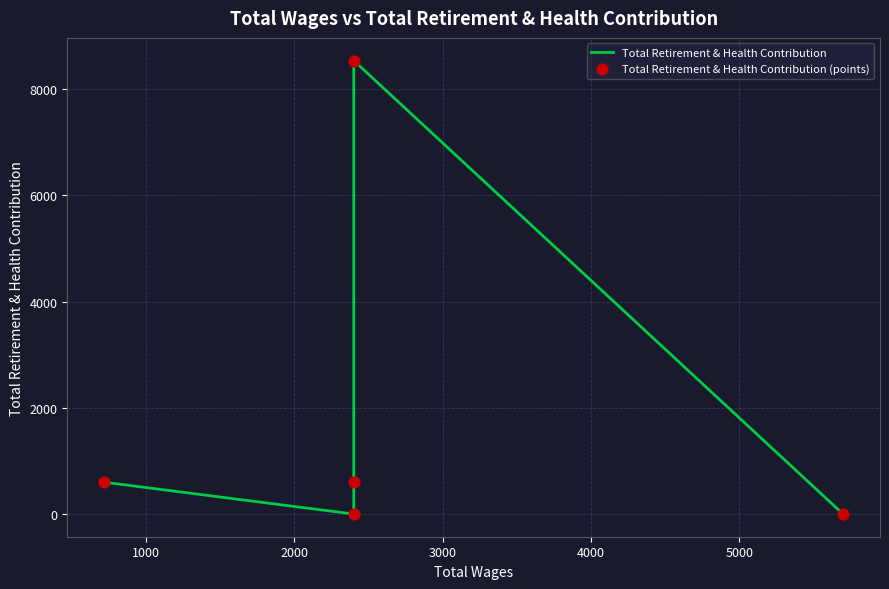

Which series has the largest Y range (max minus min)?

Total Retirement & Health Contribution